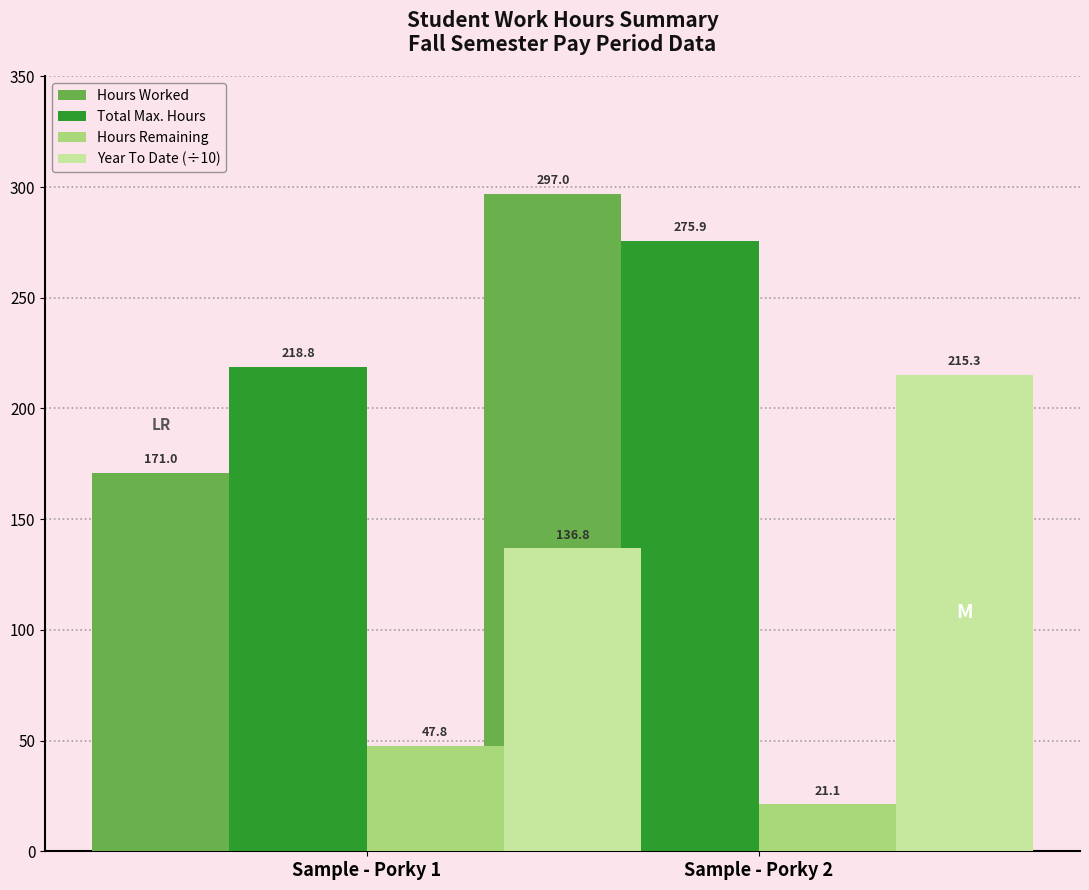

The value of Hours Remaining at Sample - Porky 2 is 21.1. True or false?

True